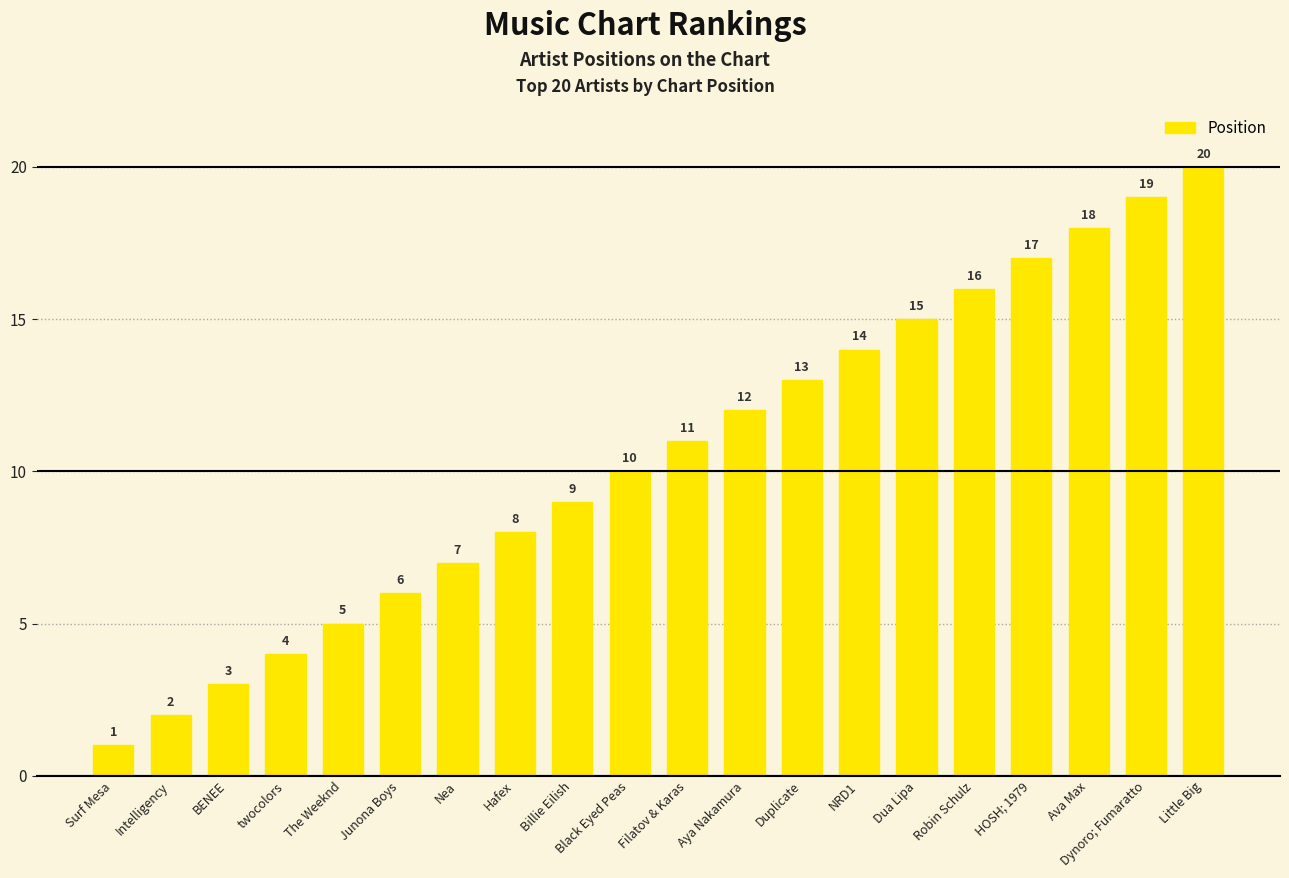

What is the difference between the second highest and second lowest values?

17